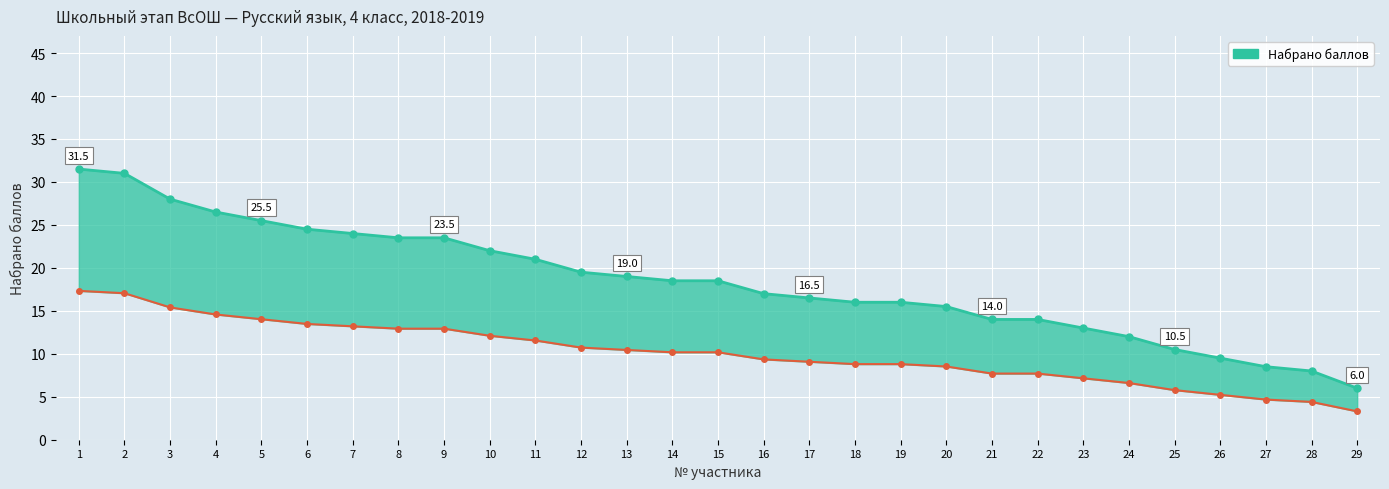

What is the value of the 12th point from the left?

19.5